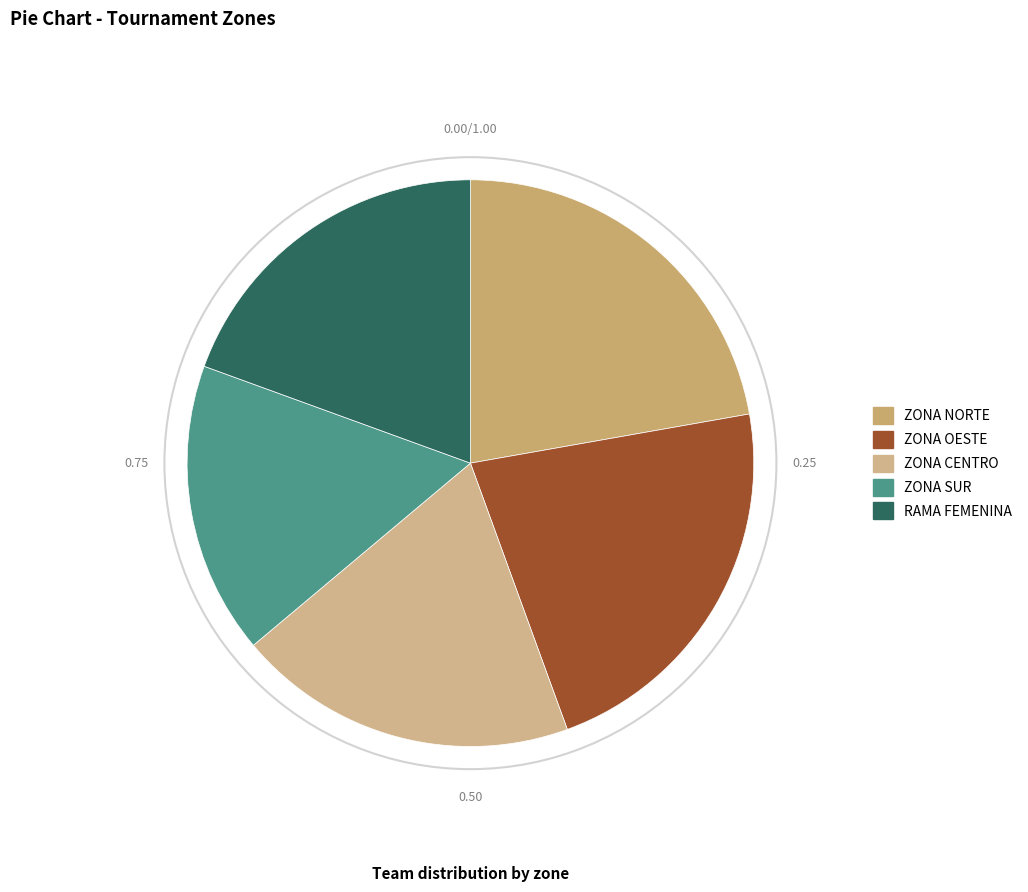

The ZONA OESTE slice represents 29% of the pie. True or false?

False